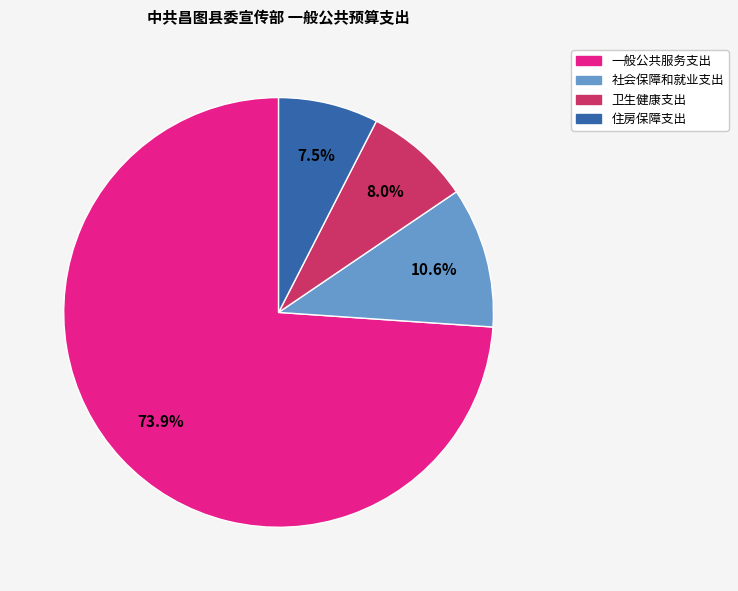

Is there any slice that represents more than half of the pie?

Yes